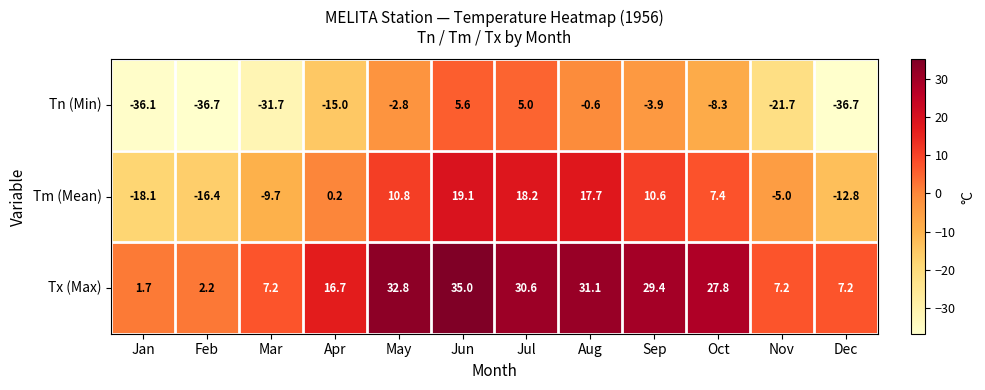

At Feb, list the series in order from largest to smallest.

Tx (Max), Tm (Mean), Tn (Min)